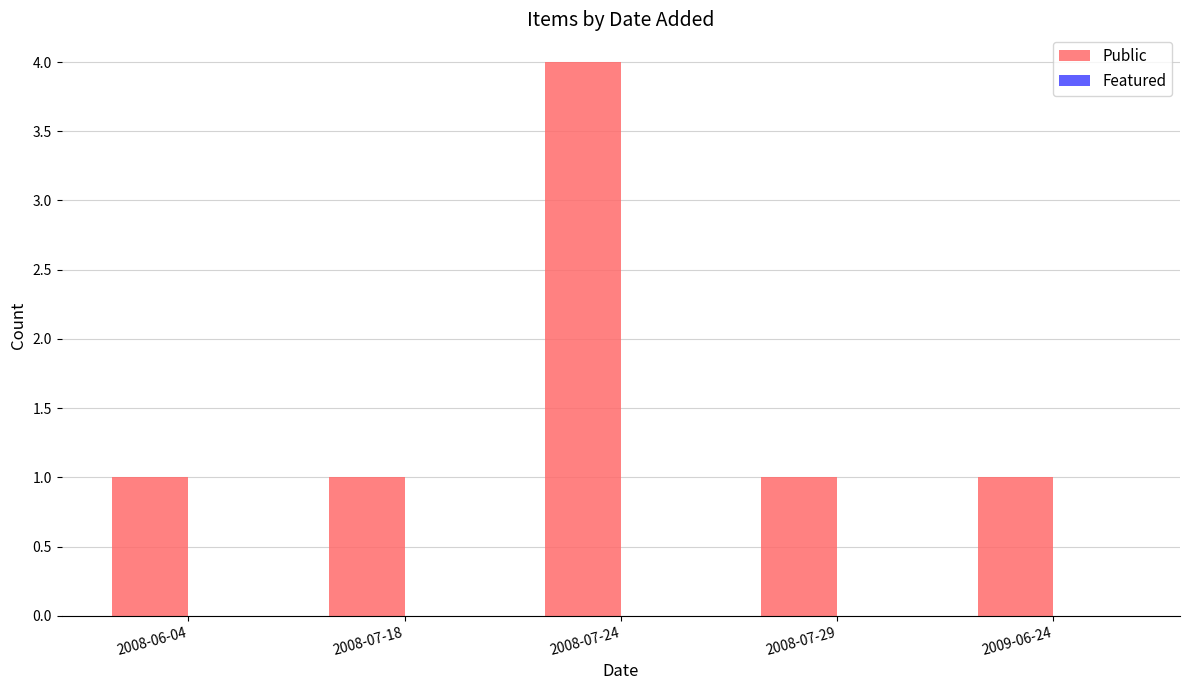

At which category does the chart reach its peak across all series?

2008-07-24